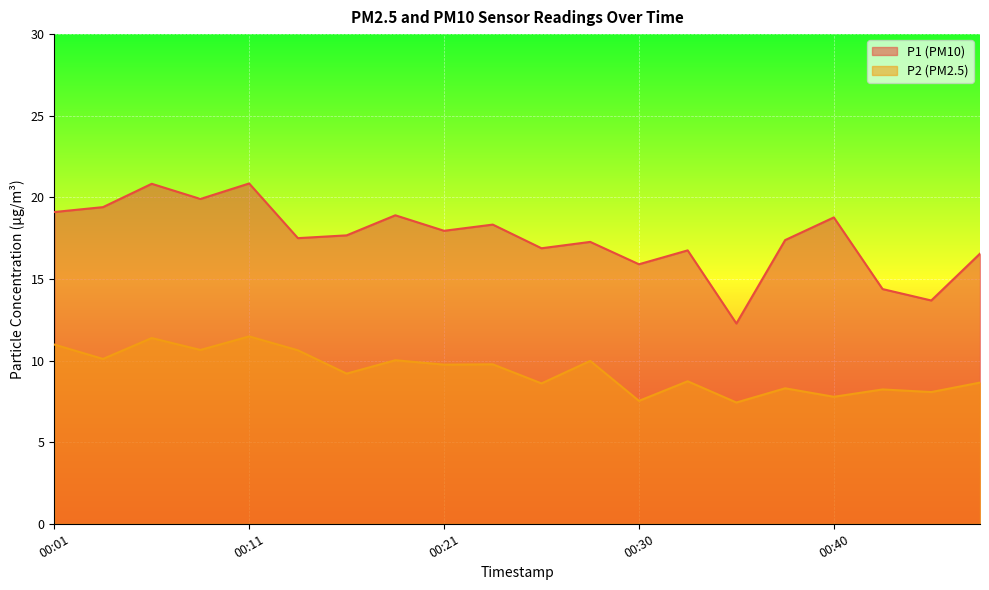

How many values in the P2 series exceed 9?

11